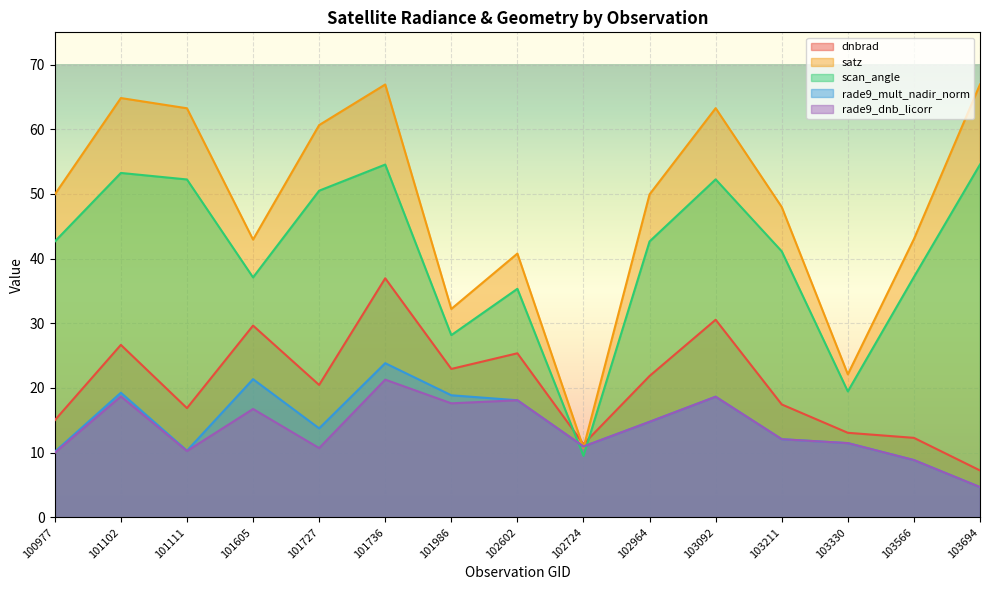

How many times do satz and rade9_dnb_licorr cross each other?

2